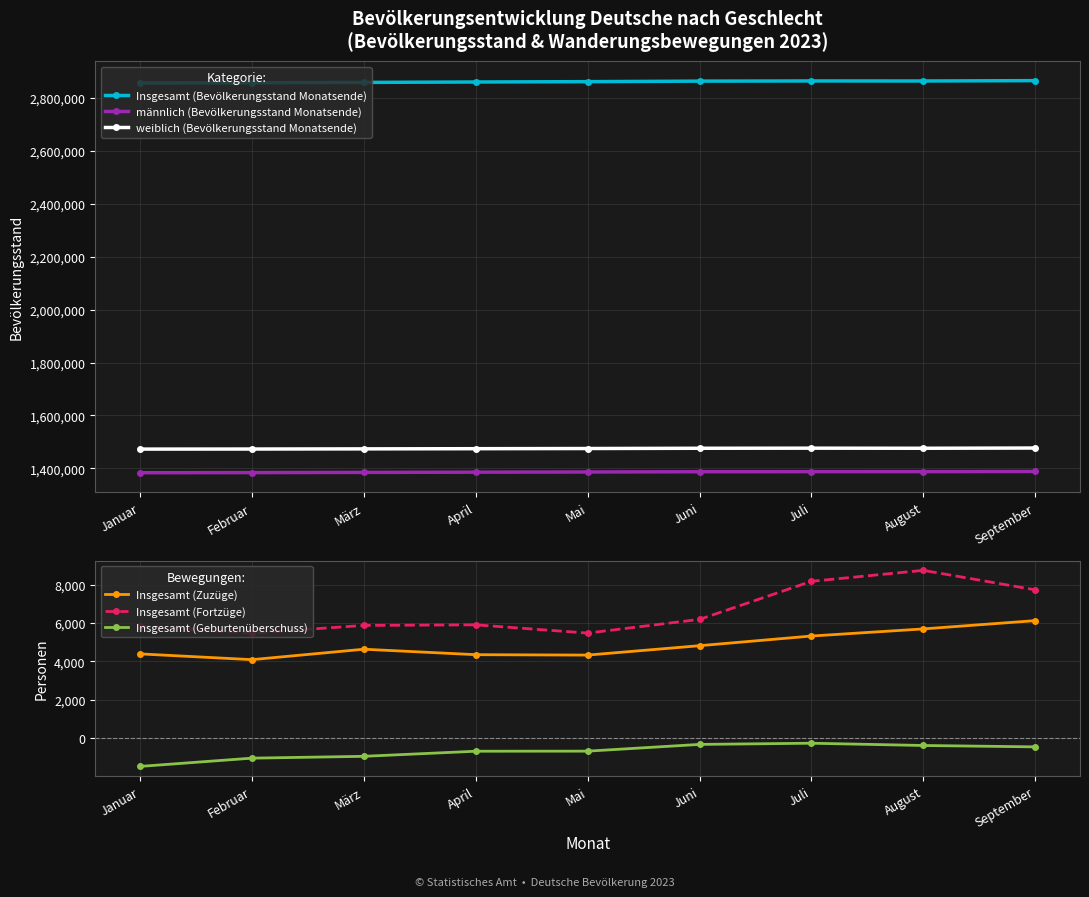

Does the chart display data point markers on the line(s)?

Yes